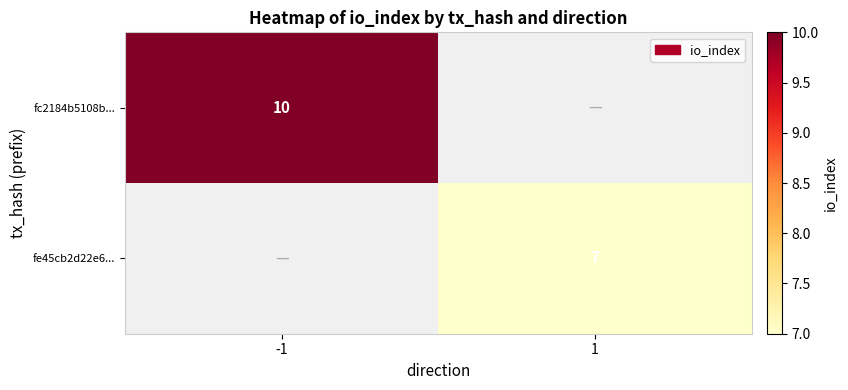

What is the smallest value displayed?

7.0